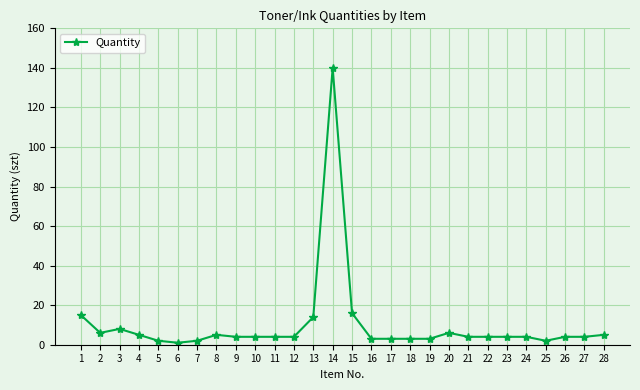

Which category has the highest value across all series?

14